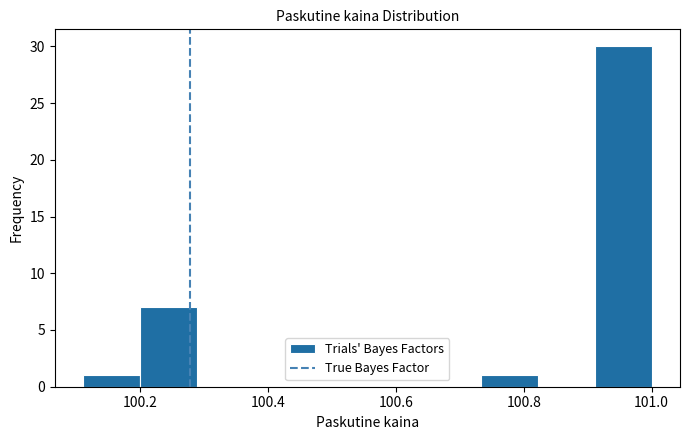

How tall is the bar that spans 100.20 to 100.28 on the x-axis? Neither the bar edges nor the heights are printed on the chart, so give them approximately, as read against the axes.

7